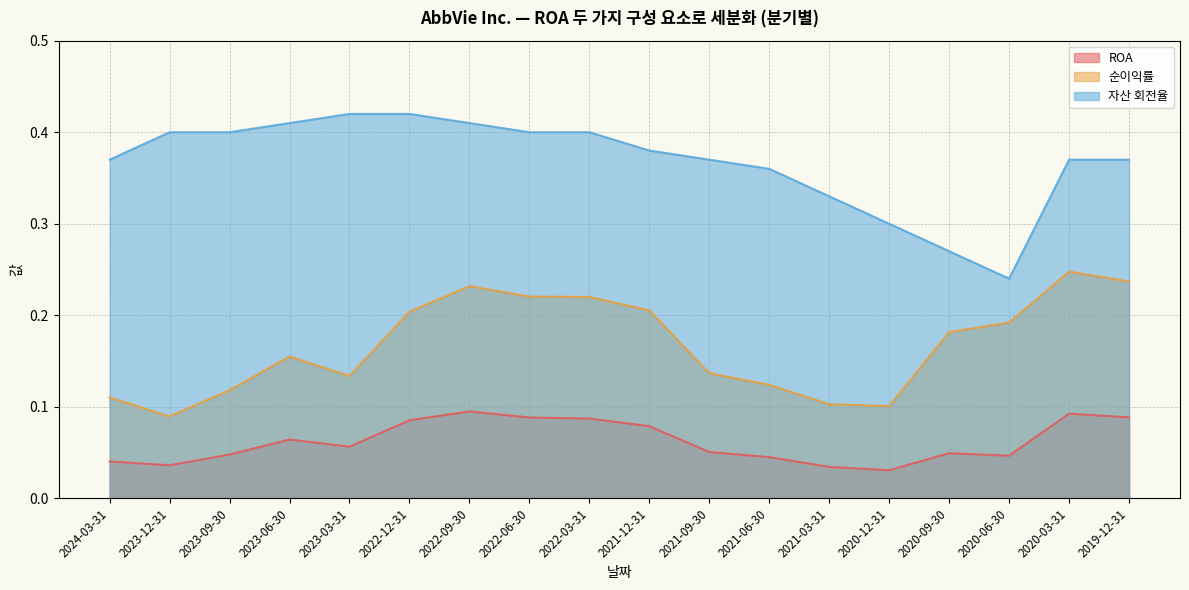

What is the difference between the highest and lowest values at 2023-09-30?

0.4